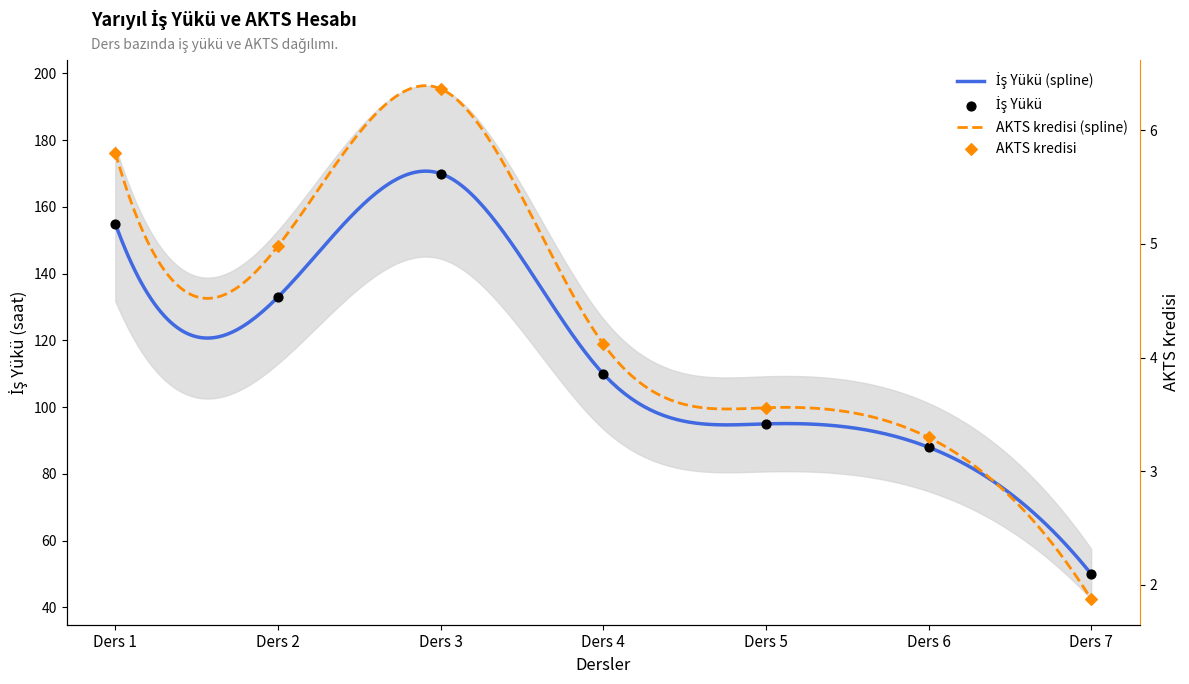

Which series contains the lowest Y value?

AKTS kredisi